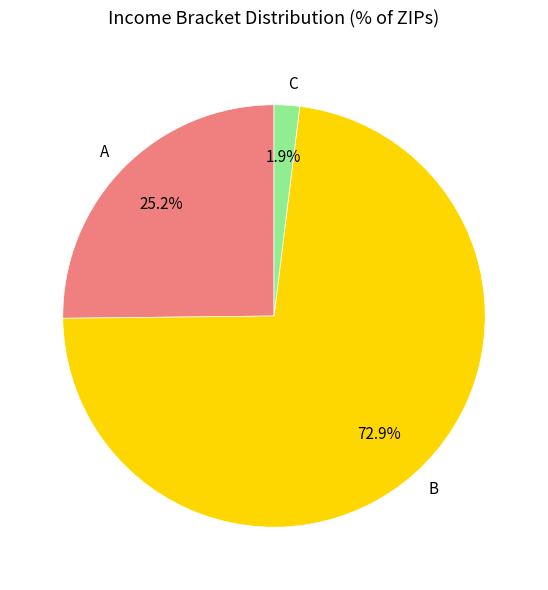

Count the number of slices in the pie.

3